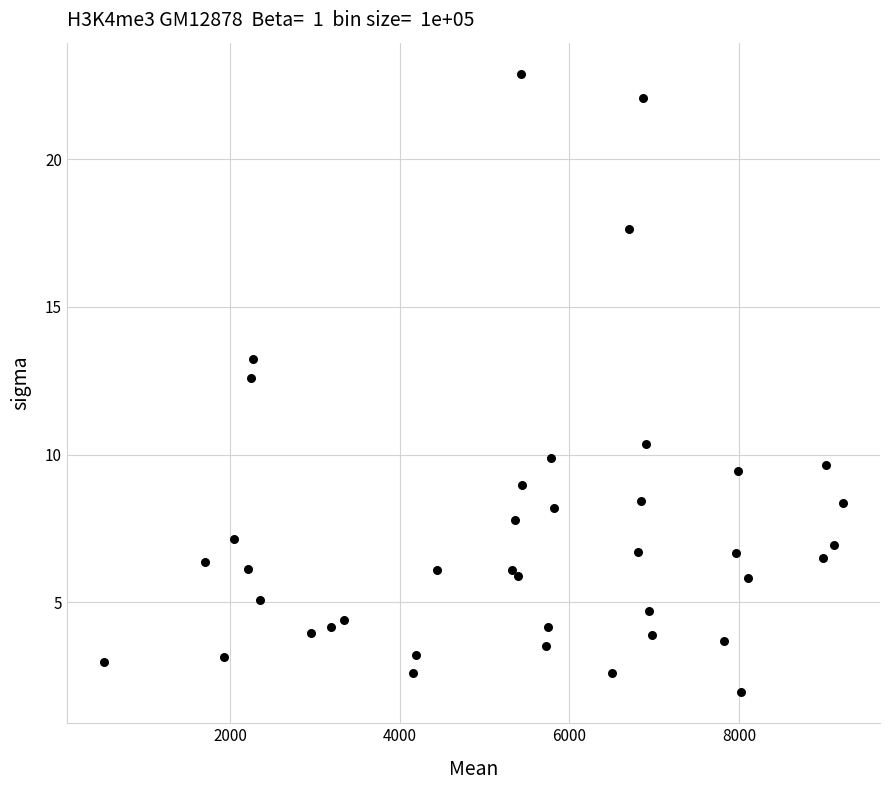

What Y value in the scatter plot is closest to 12?

12.6